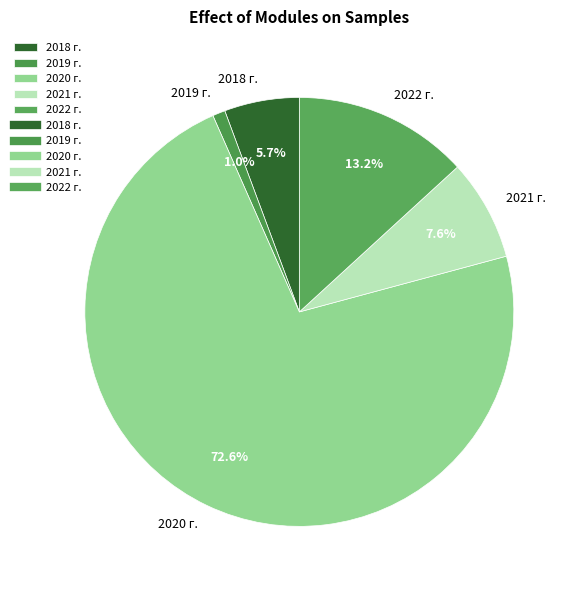

To the nearest percent, what is the combined percentage of 2022 г. and 2019 г.?

14%